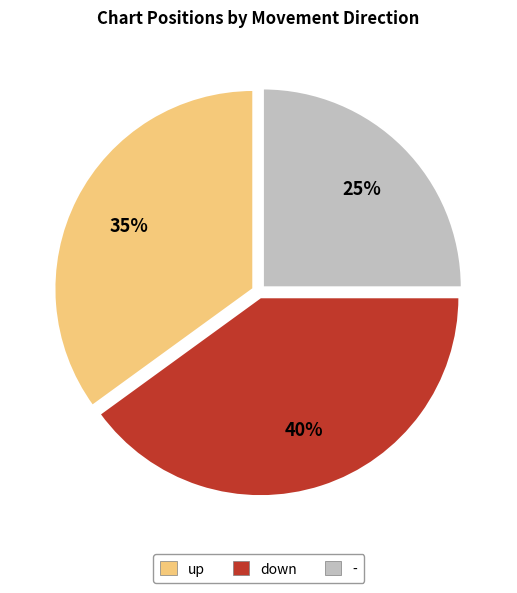

To the nearest percent, what percentage of the pie is down?

40%